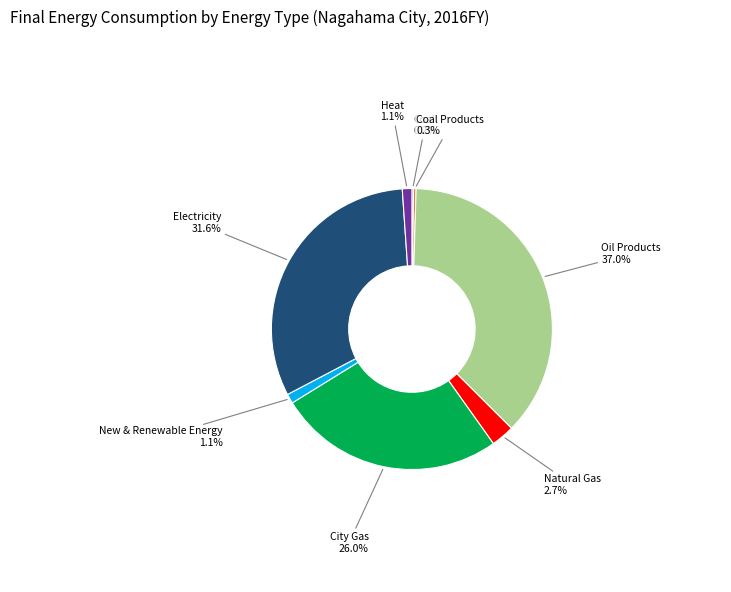

Combined, do Heat and Electricity account for over 50%?

No